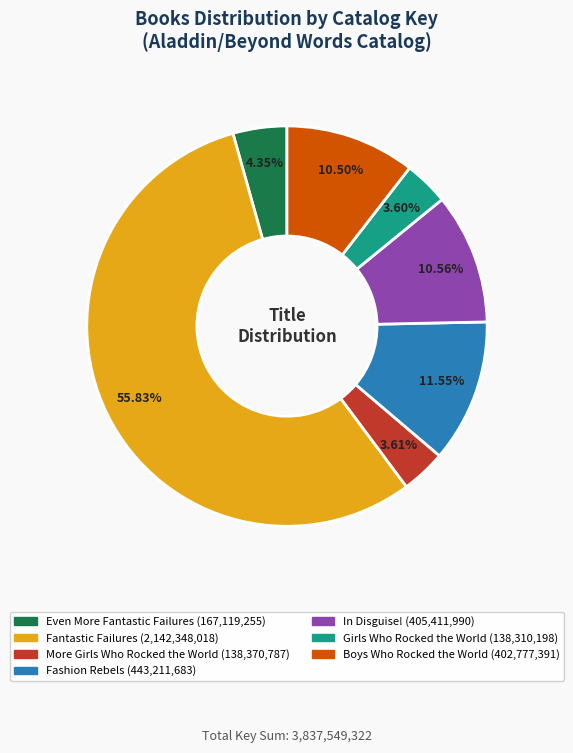

Which category has the biggest portion of the pie?

Fantastic Failures